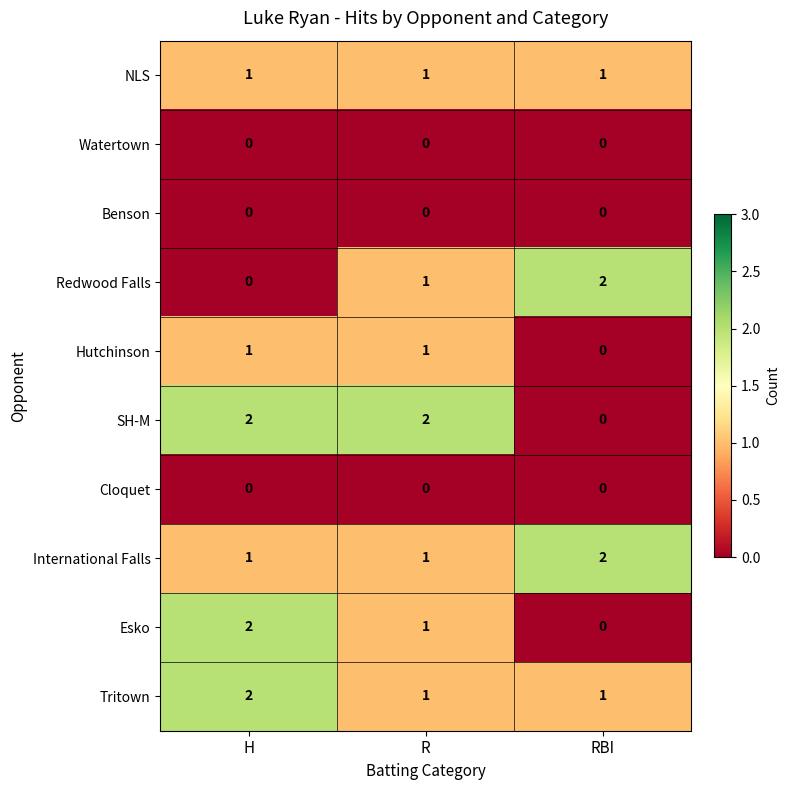

Reading left to right, extract all data points from this chart.

NLS: 1	1	1
Watertown: 0	0	0
Benson: 0	0	0
Redwood Falls: 0	1	2
Hutchinson: 1	1	0
SH-M: 2	2	0
Cloquet: 0	0	0
International Falls: 1	1	2
Esko: 2	1	0
Tritown: 2	1	1